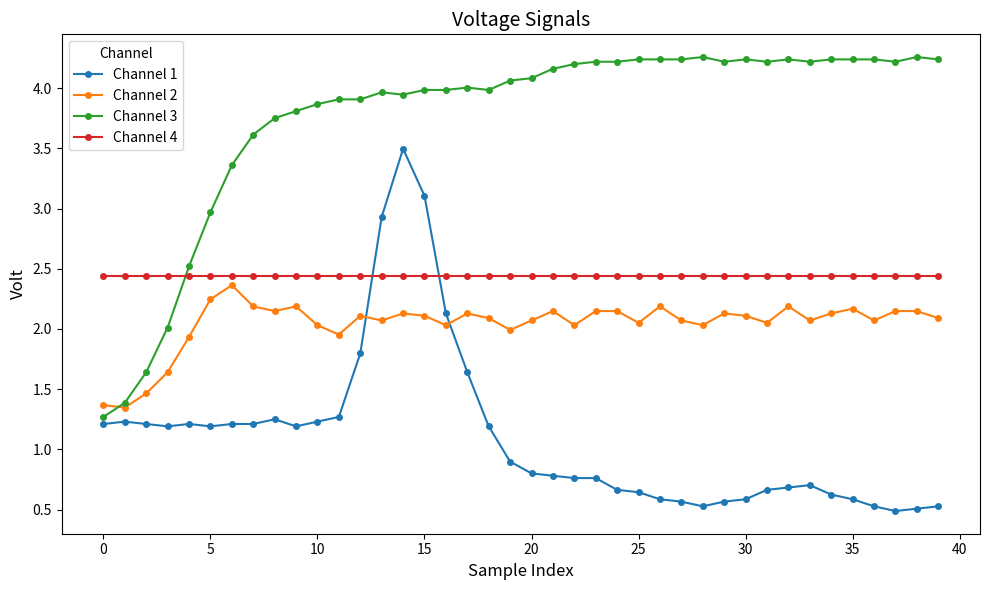

How many lines are shown in the chart?

4